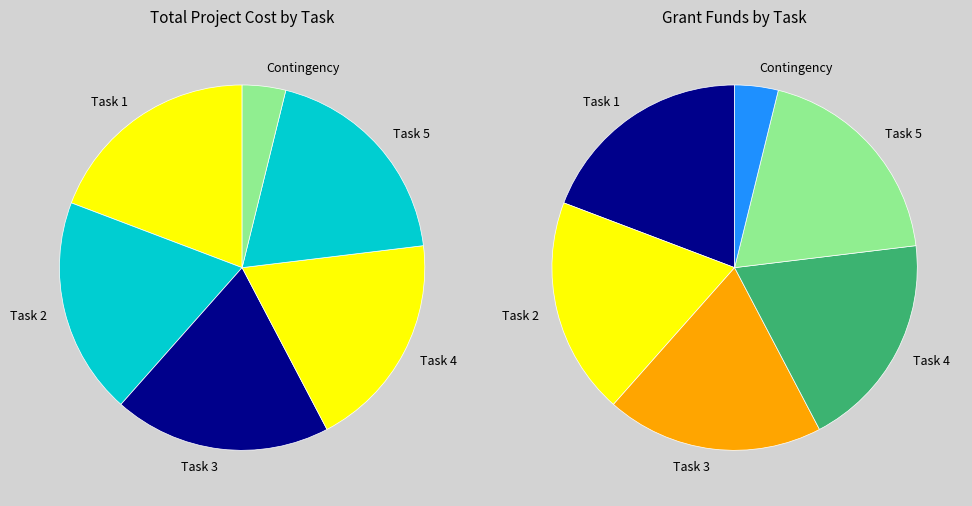

What portion of the pie excludes Task 4?

80.8%